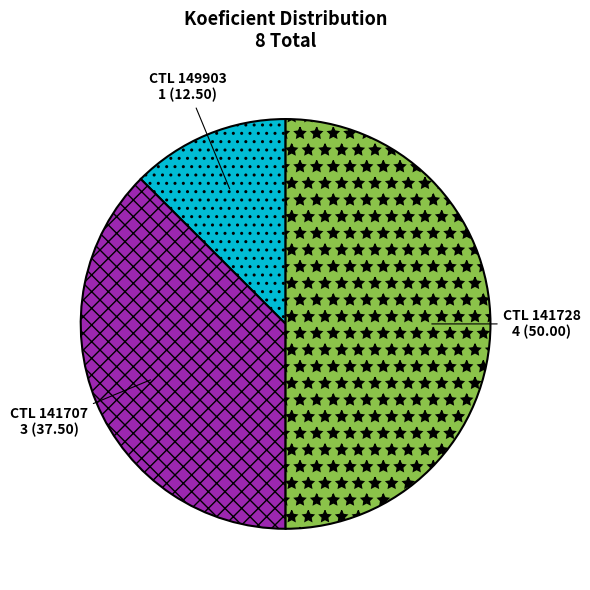

How many segments does this pie chart have?

3